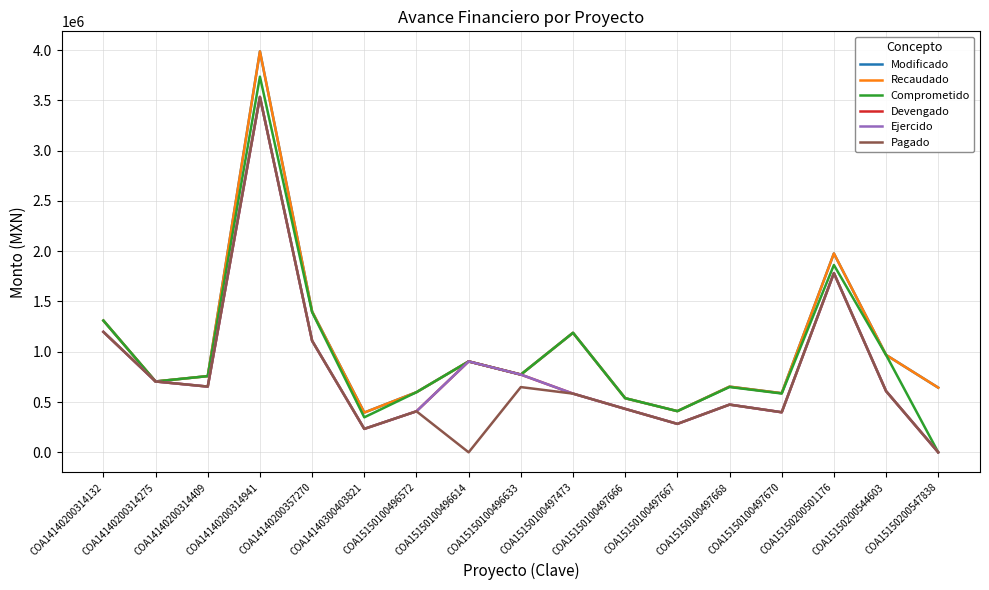

True or false: Recaudado and Comprometido cross at least once.

False